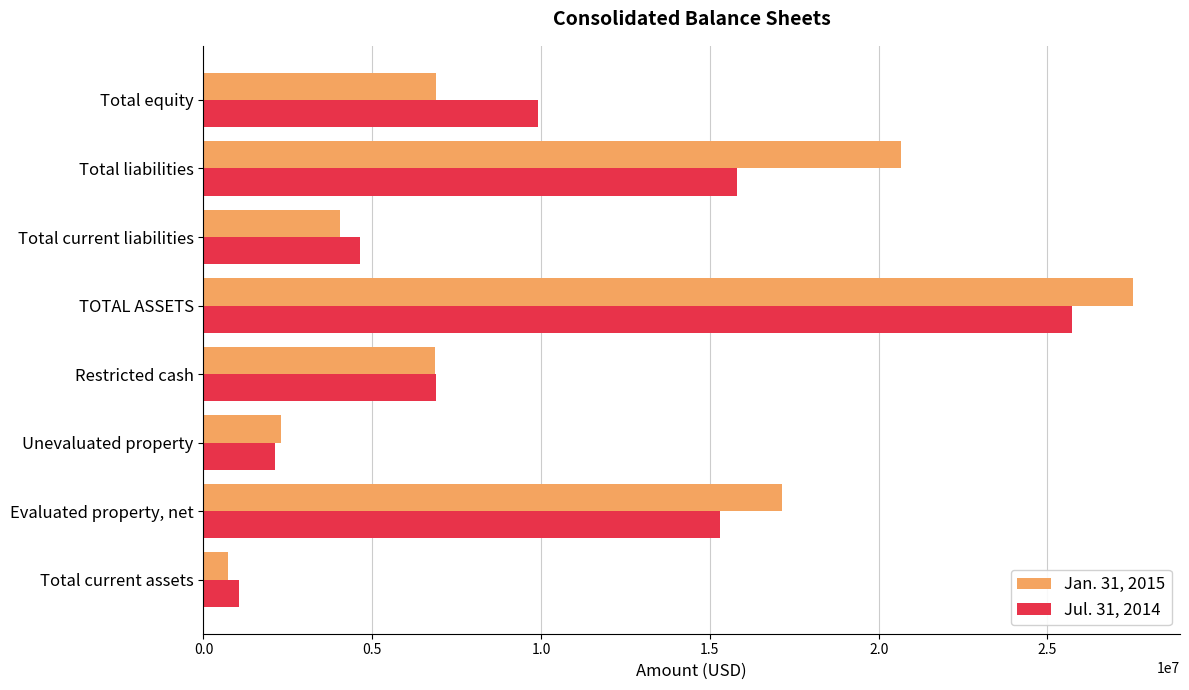

List the series in order of their peak value, highest first.

Jan. 31, 2015, Jul. 31, 2014